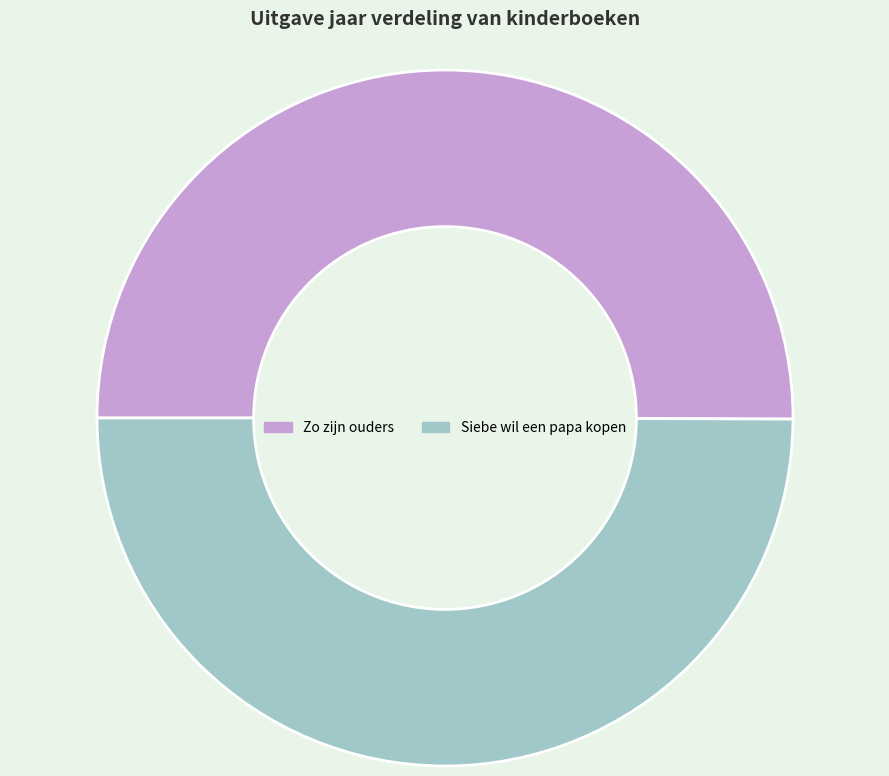

The Siebe wil een papa kopen slice represents 55% of the pie. True or false?

False